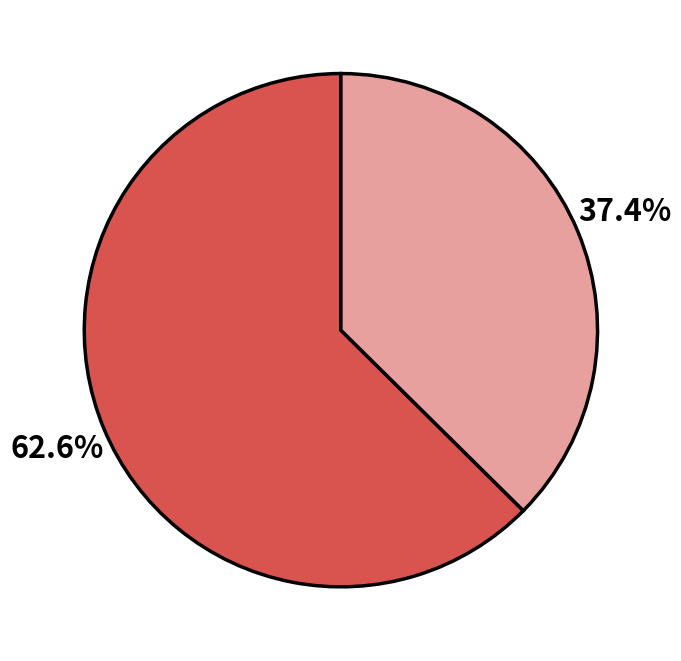

Is there a majority slice in this chart?

Yes